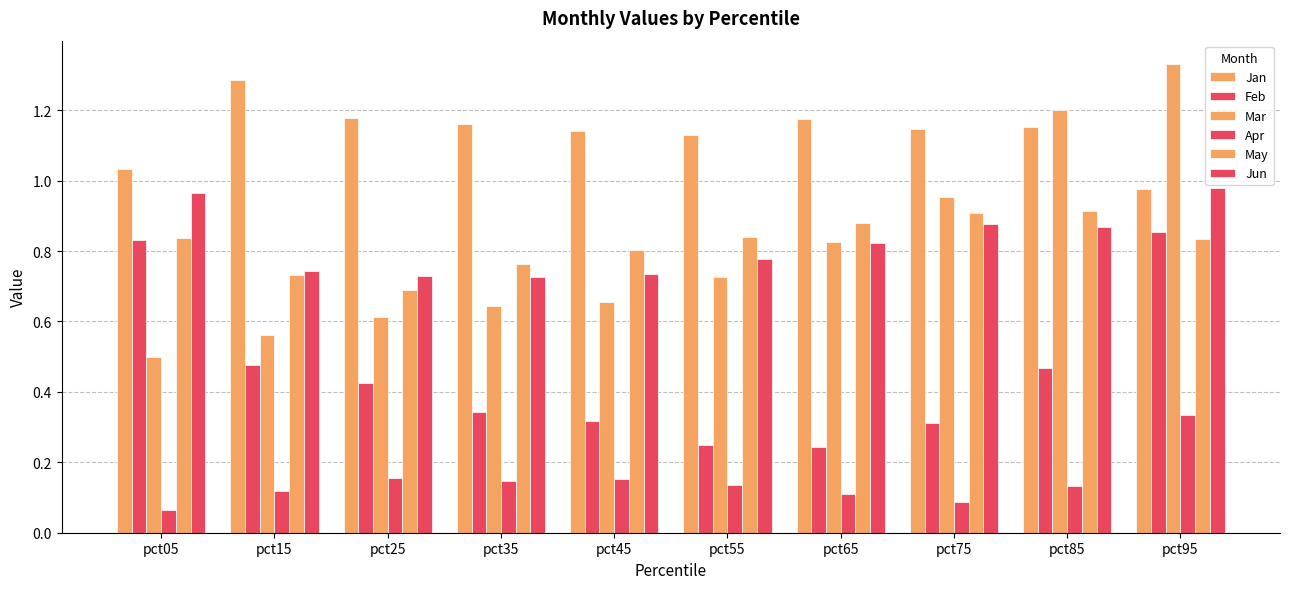

What is the sum of all Mar values?

8.0